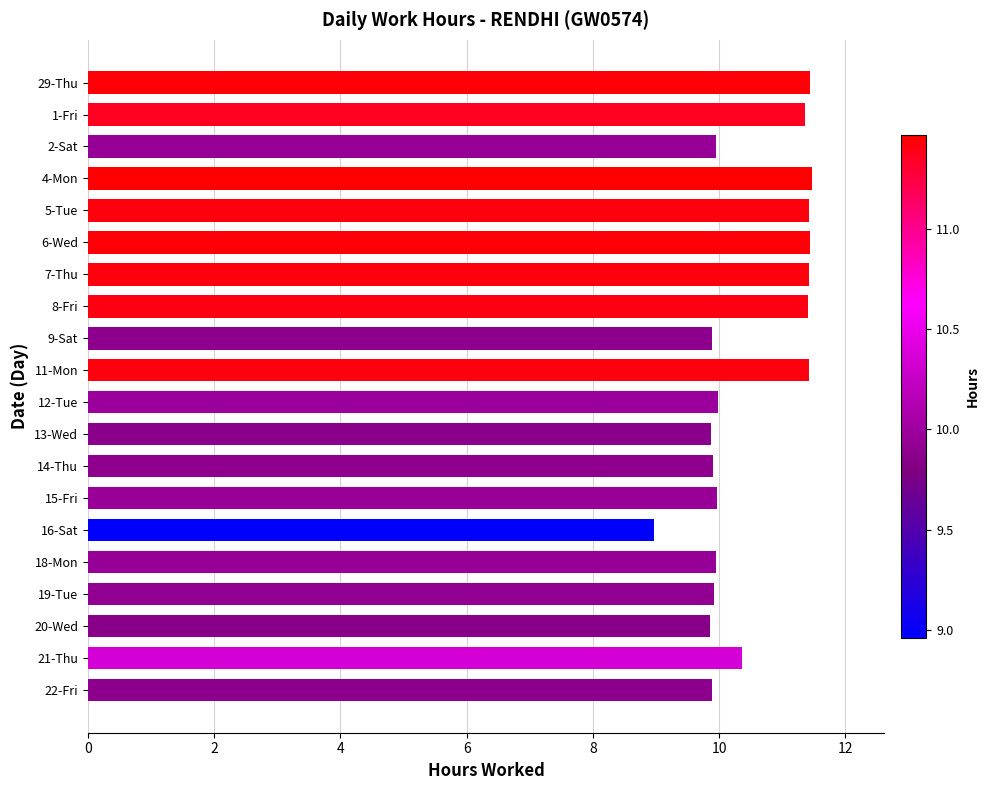

What is the maximum value shown in the chart?

11.5